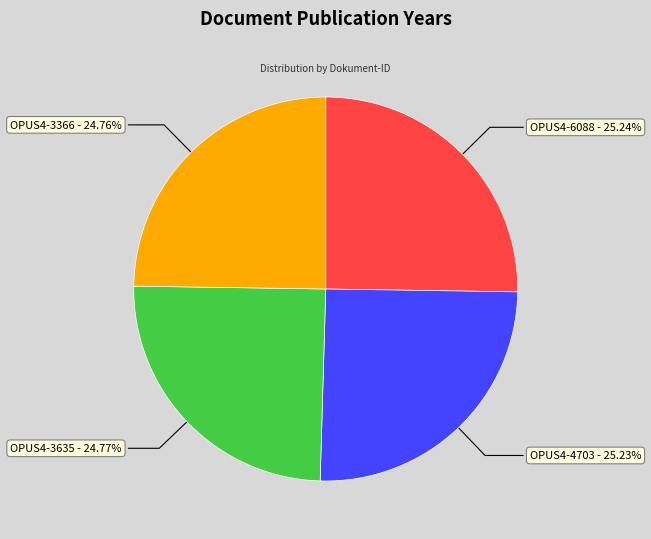

Approximately how many times larger is the value at OPUS4-3635 compared to OPUS4-4703?

1.0